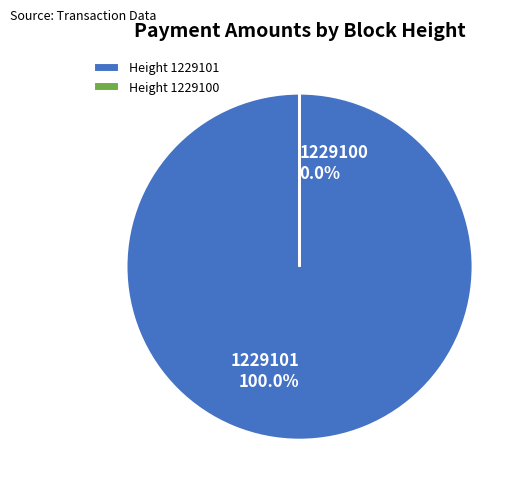

Is there any slice that represents more than half of the pie?

Yes